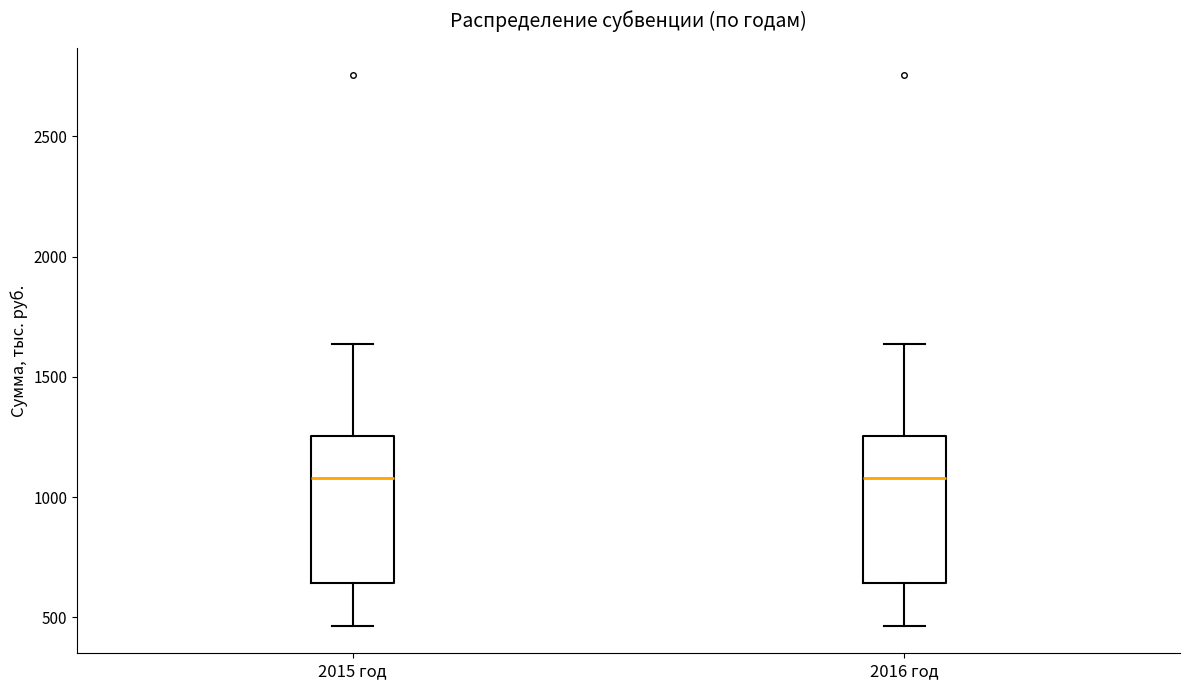

Reading left to right, read every box against the y-axis: the position of its median line, the range the box covers, and the ends of its whiskers. The values are not printed on the chart, so give them approximately, as read against the axis.

2015 год: median 1100, box 650 to 1250, whiskers 450 to 1650
2016 год: median 1100, box 650 to 1250, whiskers 450 to 1650